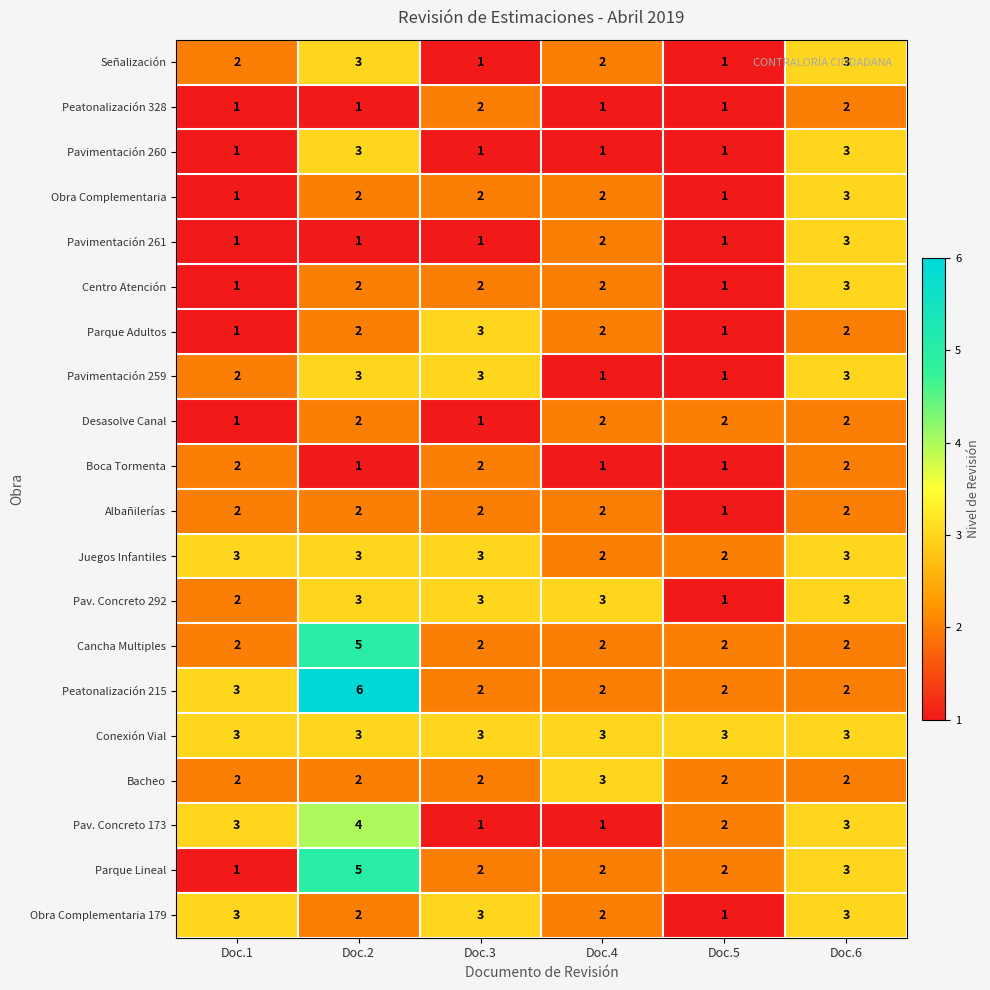

Between Doc.4 and Doc.5, which series saw the biggest shift?

Pav. Concreto 292